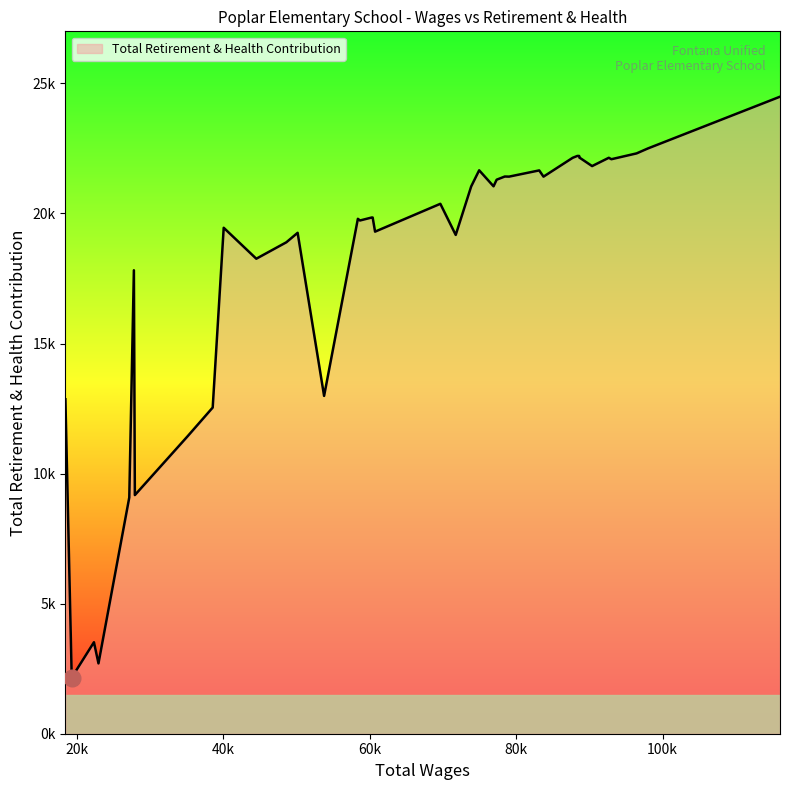

Does the chart display data point markers on the line(s)?

No